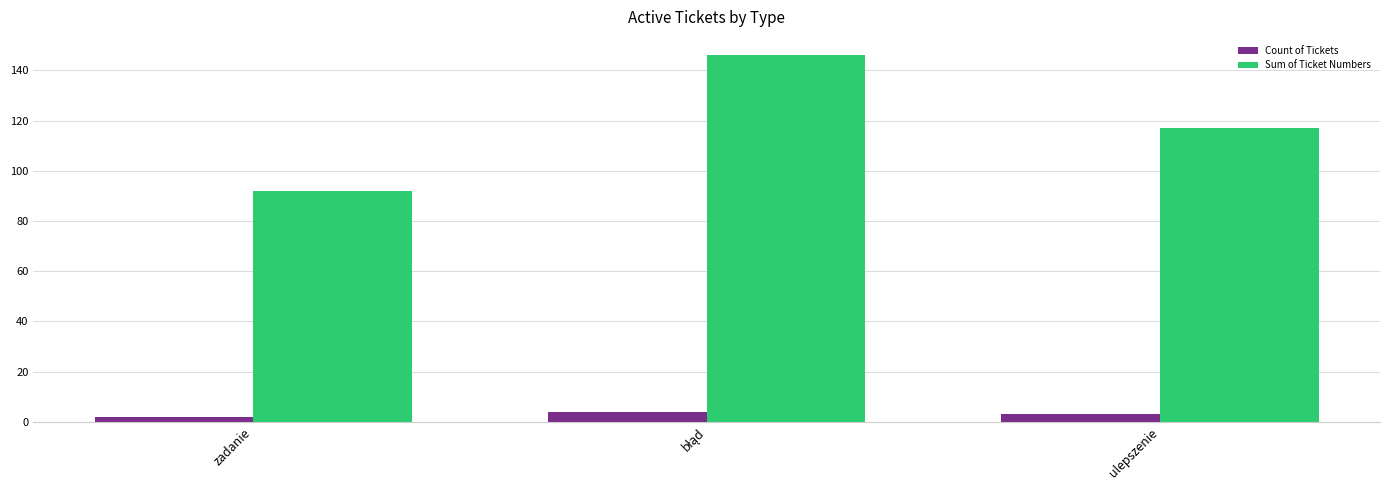

Which series changed the most between zadanie and ulepszenie?

Sum of Ticket Numbers